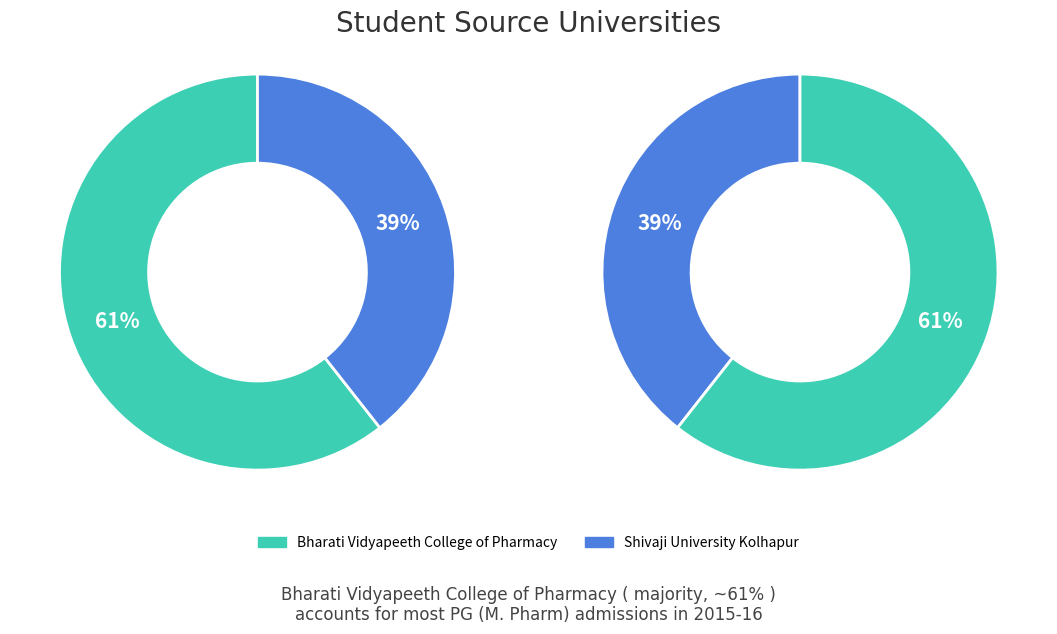

How much of the chart is everything except Bharati Vidyapeeth College of Pharmacy?

39.4%